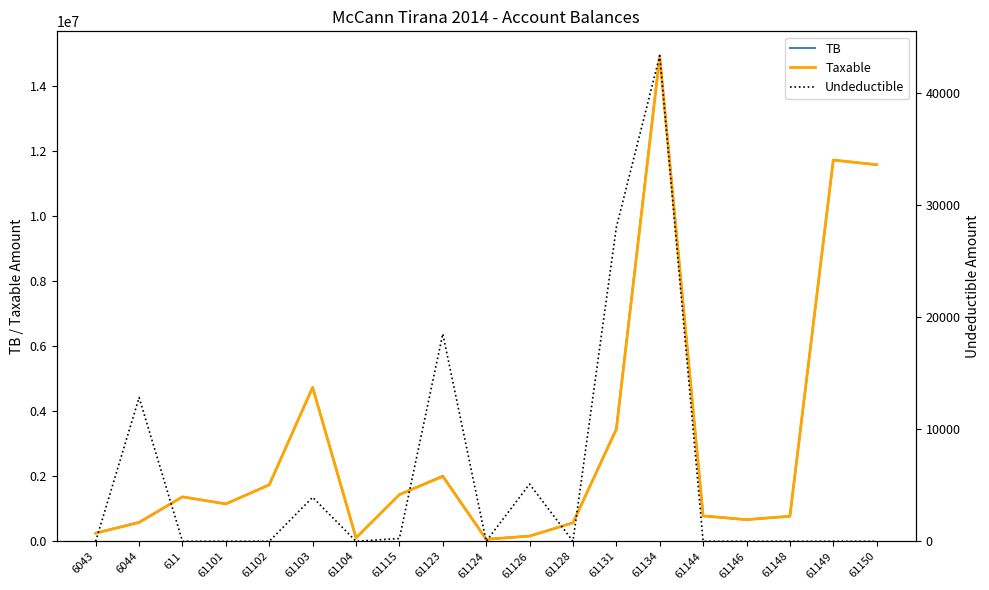

Is the value of TB at 61101 greater than the value of Taxable at 61103?

No